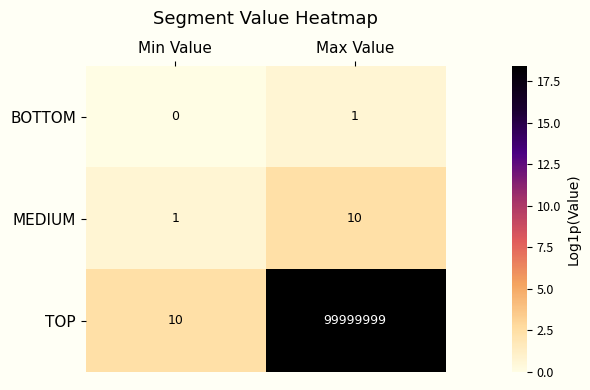

What is the minimum value for TOP?

10